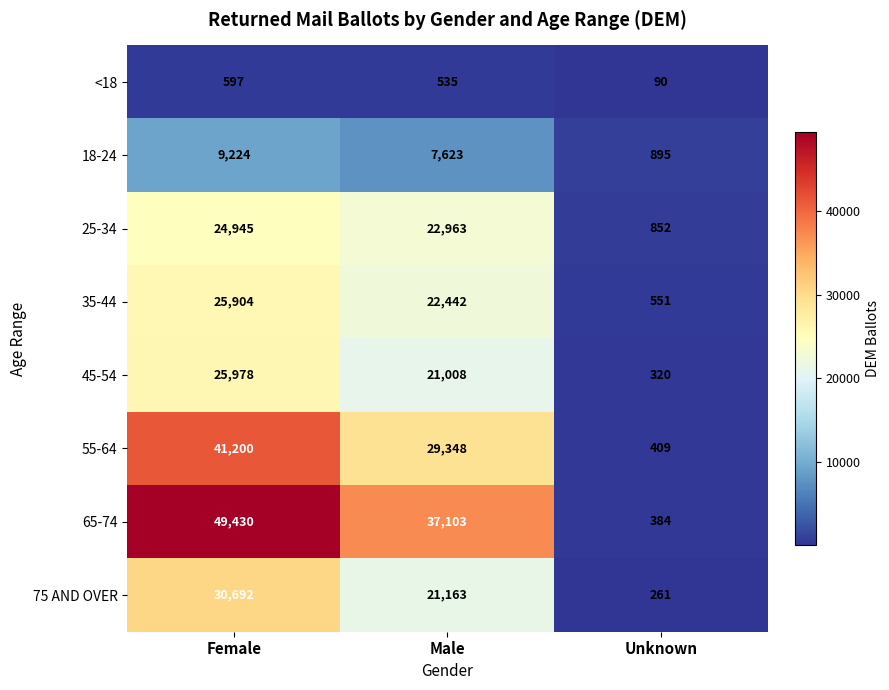

Reading right to left, what are all the values shown in this chart?

<18: 90	535	597
18-24: 895	7623	9224
25-34: 852	22963	24945
35-44: 551	22442	25904
45-54: 320	21008	25978
55-64: 409	29348	41200
65-74: 384	37103	49430
75 AND OVER: 261	21163	30692